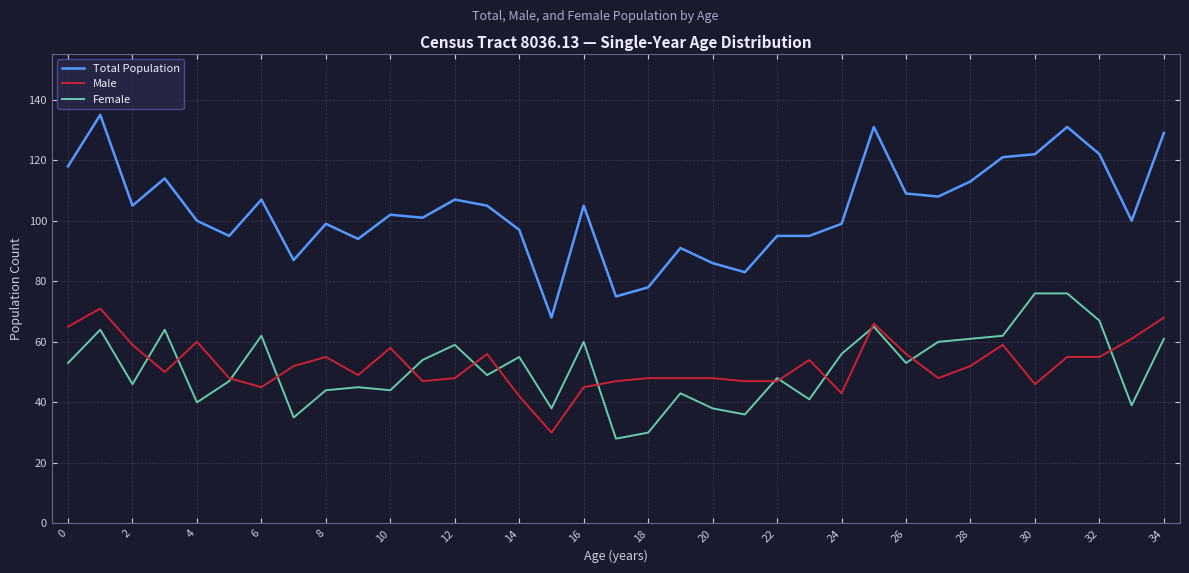

Which series has the largest total across all categories?

Total Population